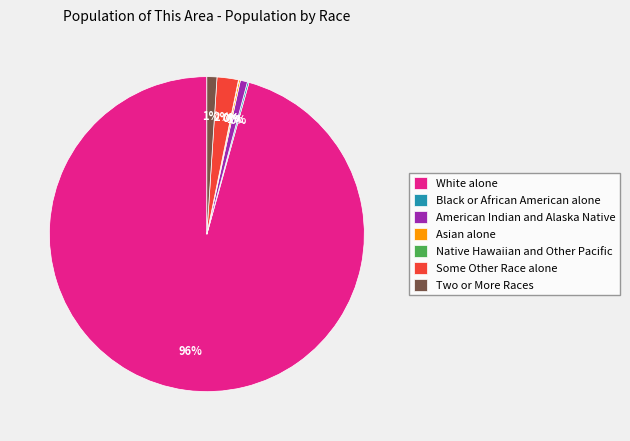

Which slice is the largest?

White alone